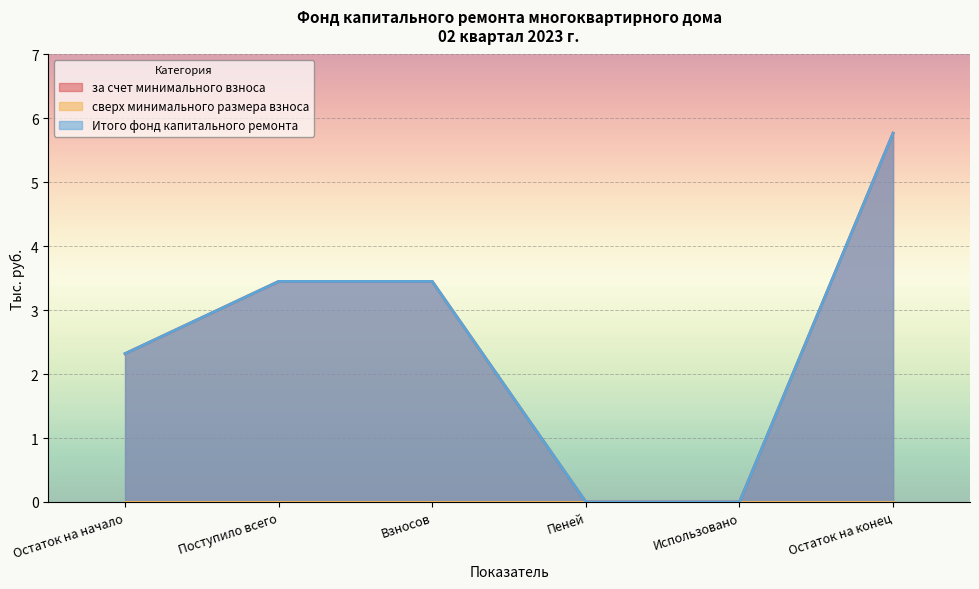

How many lines are shown in the chart?

3